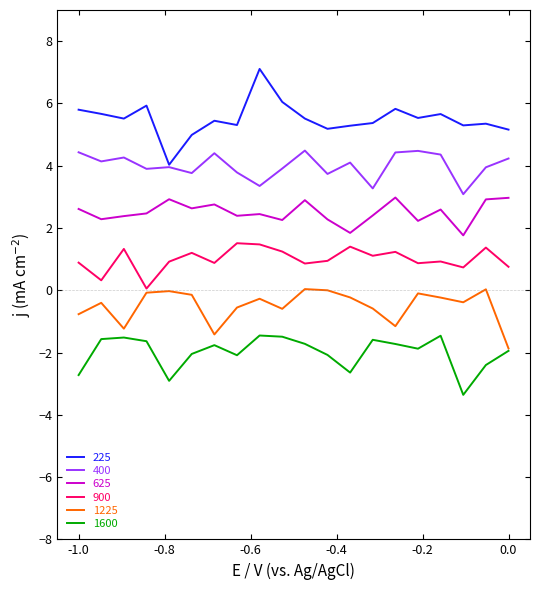

True or false: 400 and 1225 cross at least once.

False